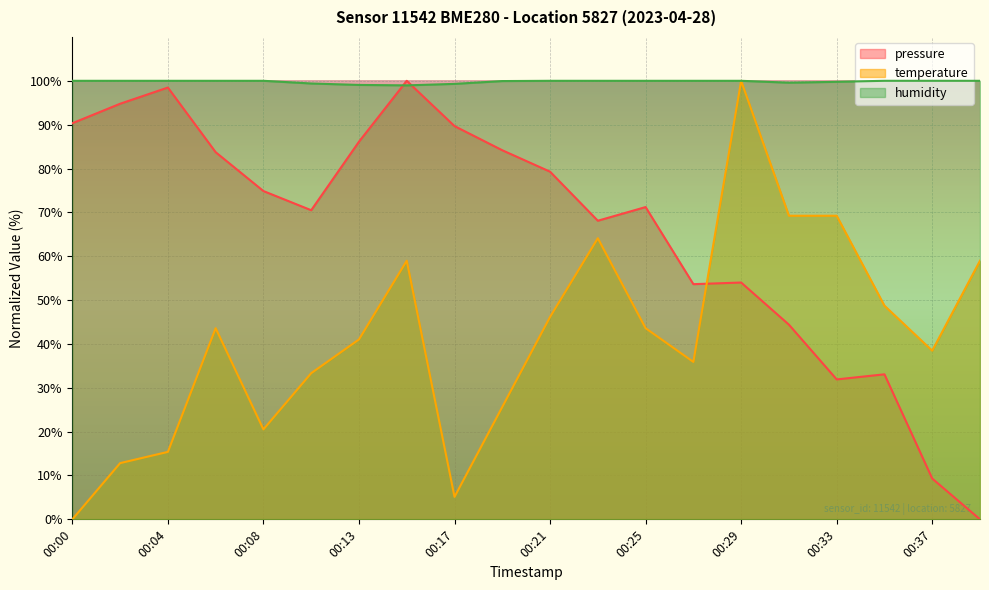

Is the value of humidity at 00:25 greater than the value of pressure at 00:02?

Yes